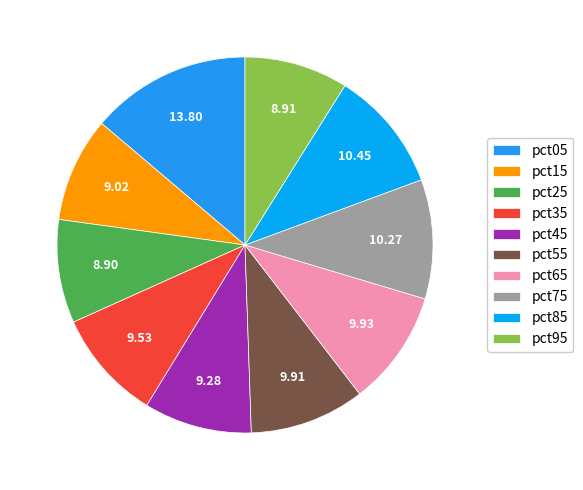

To the nearest percent, what is the average slice percentage?

10%